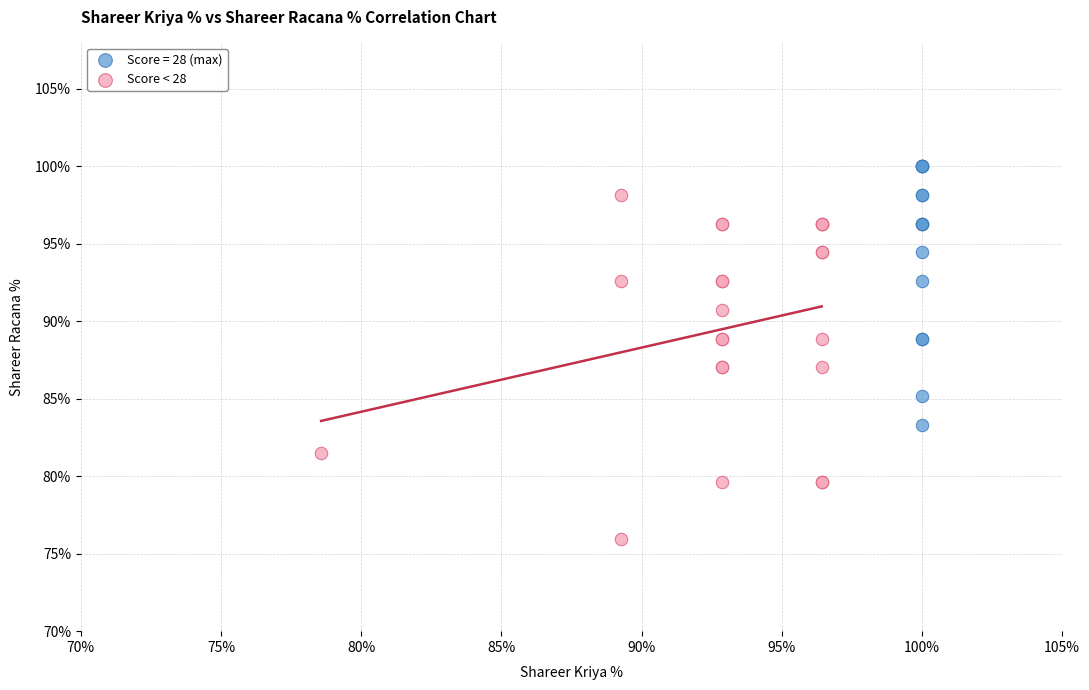

Which series has the largest Y range (max minus min)?

Score < 28